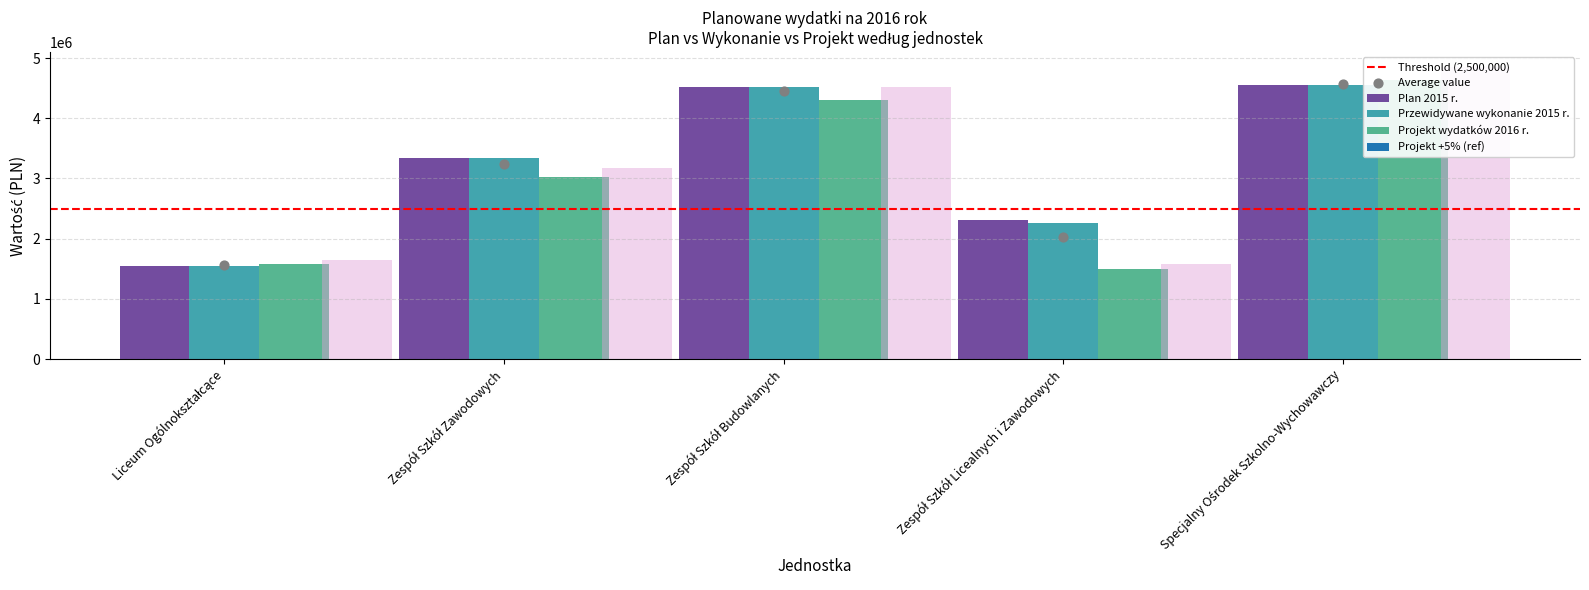

Which series reaches the minimum Y coordinate?

Projekt wydatków 2016 r.